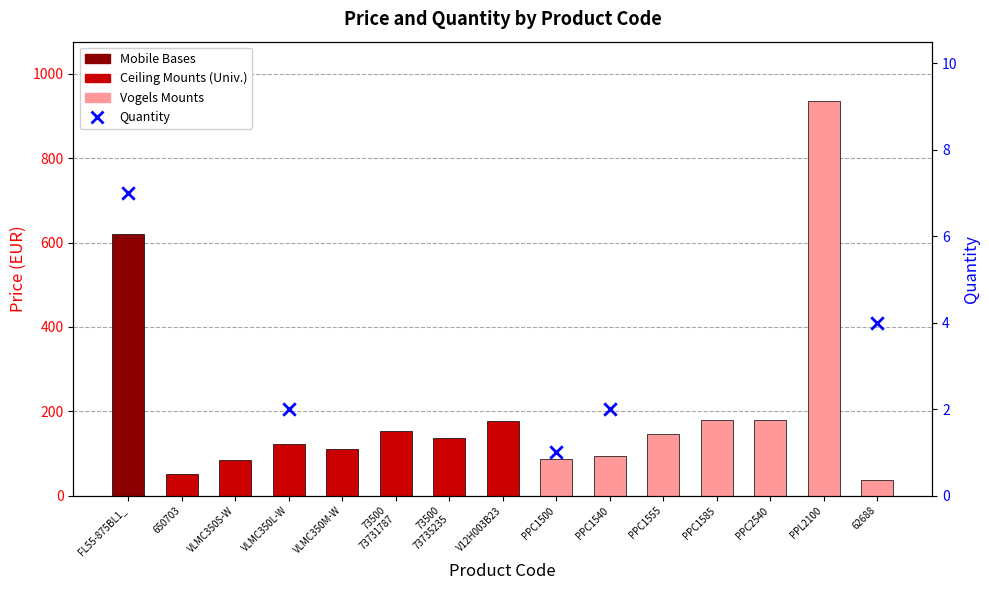

Approximately how many times larger is the value at 62688 compared to PPC1585?

0.2